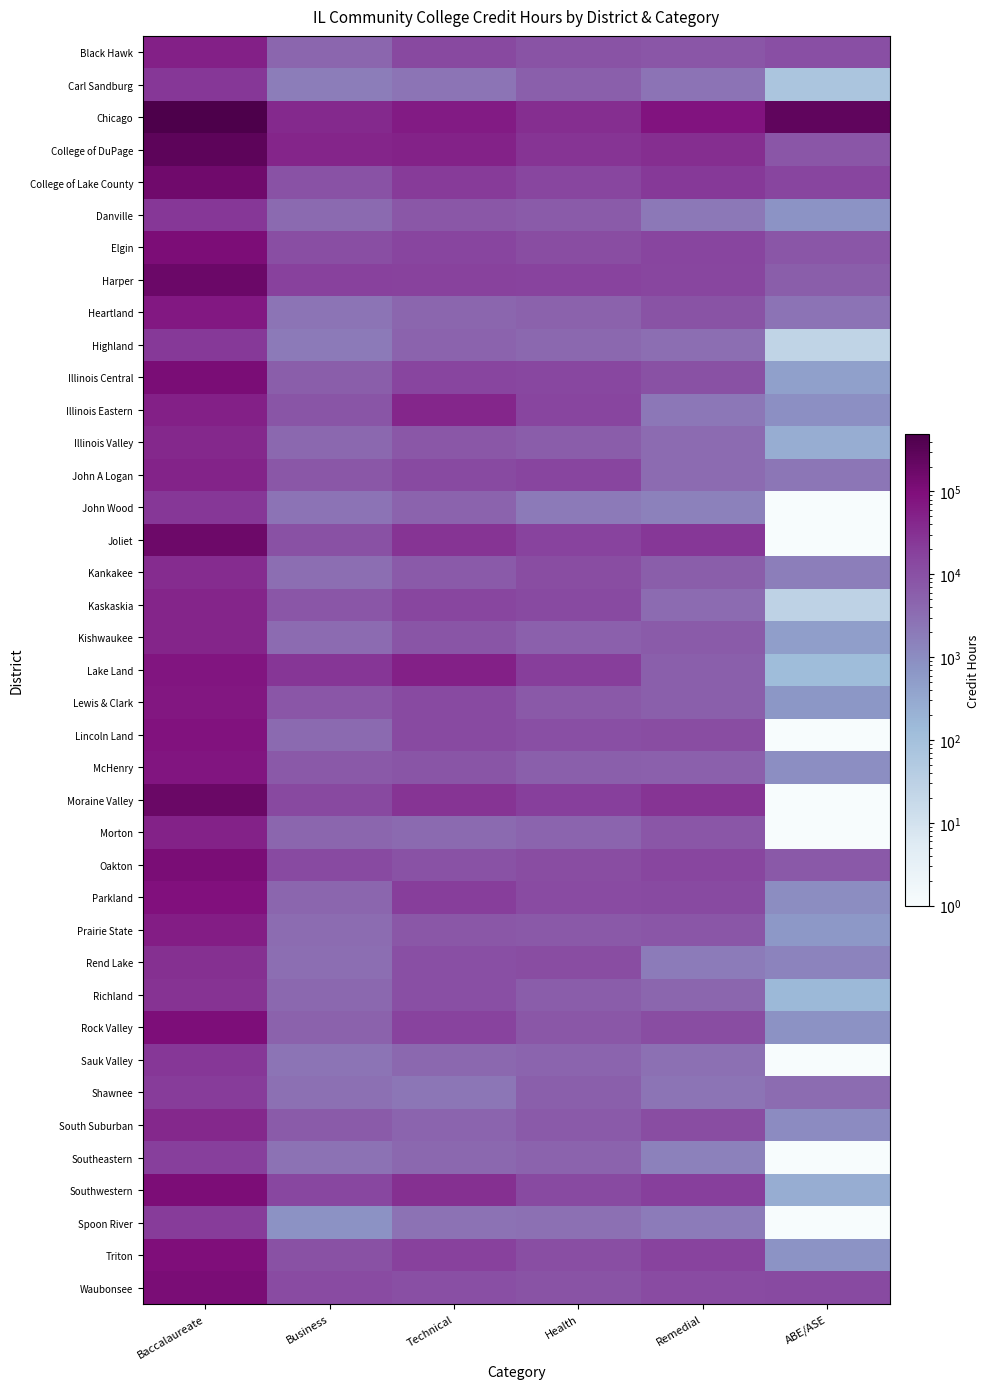

Reading right to left, transcribe all the data shown in this chart.

Black Hawk: ABE/ASE=10281.4	Remedial=8034.3	Health=8864.4	Technical=13393.4	Business=4380.1	Baccalaureate=53621.4
Carl Sandburg: ABE/ASE=72.0	Remedial=2618.7	Health=5555.7	Technical=2403.7	Business=1770.2	Baccalaureate=24967.5
Chicago: ABE/ASE=257686.3	Remedial=79813.7	Health=32795.3	Technical=61897.2	Business=38279.5	Baccalaureate=493618.3
College of DuPage: ABE/ASE=8030.0	Remedial=33653.2	Health=27898.0	Technical=50668.0	Business=44707.3	Baccalaureate=294886.7
College of Lake County: ABE/ASE=15722.9	Remedial=23665.7	Health=14540.5	Technical=21846.2	Business=9357.7	Baccalaureate=156051.7
Danville: ABE/ASE=777.0	Remedial=2165.7	Health=6541.7	Technical=7454.3	Business=3727.7	Baccalaureate=25158.8
Elgin: ABE/ASE=8022.5	Remedial=15672.0	Health=11547.5	Technical=15855.7	Business=10816.2	Baccalaureate=111248.8
Harper: ABE/ASE=5851.8	Remedial=14764.7	Health=16720.0	Technical=17240.5	Business=18302.3	Baccalaureate=185164.0
Heartland: ABE/ASE=2566.3	Remedial=8892.7	Health=5019.7	Technical=4396.5	Business=2458.0	Baccalaureate=68596.2
Highland: ABE/ASE=24.3	Remedial=3216.3	Health=3987.2	Technical=4822.0	Business=2006.7	Baccalaureate=23141.2
Illinois Central: ABE/ASE=452.0	Remedial=9779.0	Health=14153.2	Technical=15557.3	Business=5979.3	Baccalaureate=117215.2
Illinois Eastern: ABE/ASE=906.8	Remedial=2179.7	Health=15324.3	Technical=43055.5	Business=8548.3	Baccalaureate=53658.2
Illinois Valley: ABE/ASE=255.3	Remedial=3464.0	Health=6147.2	Technical=7768.2	Business=3935.2	Baccalaureate=41527.0
John A Logan: ABE/ASE=2340.7	Remedial=3580.7	Health=15489.7	Technical=12841.2	Business=7726.5	Baccalaureate=48371.2
John Wood: ABE/ASE=0.1	Remedial=1540.0	Health=2032.8	Technical=4786.3	Business=2542.7	Baccalaureate=24695.8
Joliet: ABE/ASE=0.1	Remedial=25168.7	Health=16574.8	Technical=27757.0	Business=9686.0	Baccalaureate=175477.8
Kankakee: ABE/ASE=1703.5	Remedial=5898.5	Health=11437.5	Technical=6732.2	Business=3133.7	Baccalaureate=34667.7
Kaskaskia: ABE/ASE=27.0	Remedial=3487.0	Health=12924.2	Technical=14431.0	Business=8036.8	Baccalaureate=46327.0
Kishwaukee: ABE/ASE=481.3	Remedial=6419.3	Health=5444.2	Technical=8226.3	Business=3500.0	Baccalaureate=45132.7
Lake Land: ABE/ASE=126.8	Remedial=5493.8	Health=20621.8	Technical=53563.0	Business=25481.3	Baccalaureate=74233.8
Lewis & Clark: ABE/ASE=640.8	Remedial=5638.0	Health=7311.5	Technical=12750.7	Business=7985.8	Baccalaureate=70974.0
Lincoln Land: ABE/ASE=0.1	Remedial=11191.7	Health=10461.7	Technical=12638.7	Business=3765.8	Baccalaureate=86416.7
McHenry: ABE/ASE=946.7	Remedial=5436.0	Health=5592.0	Technical=8617.3	Business=7383.7	Baccalaureate=76347.3
Moraine Valley: ABE/ASE=0.1	Remedial=28043.3	Health=19039.3	Technical=27383.8	Business=13293.2	Baccalaureate=187605.3
Morton: ABE/ASE=0.1	Remedial=8183.0	Health=4576.0	Technical=3758.3	Business=4341.7	Baccalaureate=50778.0
Oakton: ABE/ASE=7082.7	Remedial=14816.2	Health=11723.0	Technical=9178.5	Business=12597.7	Baccalaureate=113320.3
Parkland: ABE/ASE=992.0	Remedial=12598.7	Health=12061.7	Technical=20384.3	Business=4343.2	Baccalaureate=88366.7
Prairie State: ABE/ASE=606.6	Remedial=7838.7	Health=7365.8	Technical=7777.1	Business=3401.2	Baccalaureate=57771.5
Rend Lake: ABE/ASE=1367.8	Remedial=1944.7	Health=11456.3	Technical=10507.0	Business=3145.8	Baccalaureate=32257.2
Richland: ABE/ASE=156.0	Remedial=4269.7	Health=6244.5	Technical=10513.8	Business=3842.3	Baccalaureate=28408.5
Rock Valley: ABE/ASE=788.7	Remedial=11500.7	Health=7632.0	Technical=16582.8	Business=4958.3	Baccalaureate=104223.3
Sauk Valley: ABE/ASE=0.1	Remedial=2820.3	Health=4539.3	Technical=3994.8	Business=2500.5	Baccalaureate=24843.3
Shawnee: ABE/ASE=3401.7	Remedial=2513.7	Health=5730.3	Technical=2299.0	Business=2892.2	Baccalaureate=21205.0
South Suburban: ABE/ASE=1038.0	Remedial=11682.7	Health=6962.8	Technical=4477.0	Business=6410.0	Baccalaureate=42228.2
Southeastern: ABE/ASE=0.7	Remedial=1575.3	Health=4721.0	Technical=4000.2	Business=2741.7	Baccalaureate=19101.7
Southwestern: ABE/ASE=258.7	Remedial=18760.3	Health=12634.5	Technical=32207.8	Business=14265.5	Baccalaureate=110666.5
Spoon River: ABE/ASE=0.1	Remedial=1902.3	Health=2830.7	Technical=2794.5	Business=812.7	Baccalaureate=21021.5
Triton: ABE/ASE=758.2	Remedial=16314.3	Health=10864.3	Technical=17862.0	Business=9684.5	Baccalaureate=97228.7
Waubonsee: ABE/ASE=12968.0	Remedial=11781.3	Health=8921.2	Technical=10453.8	Business=12150.7	Baccalaureate=116812.7